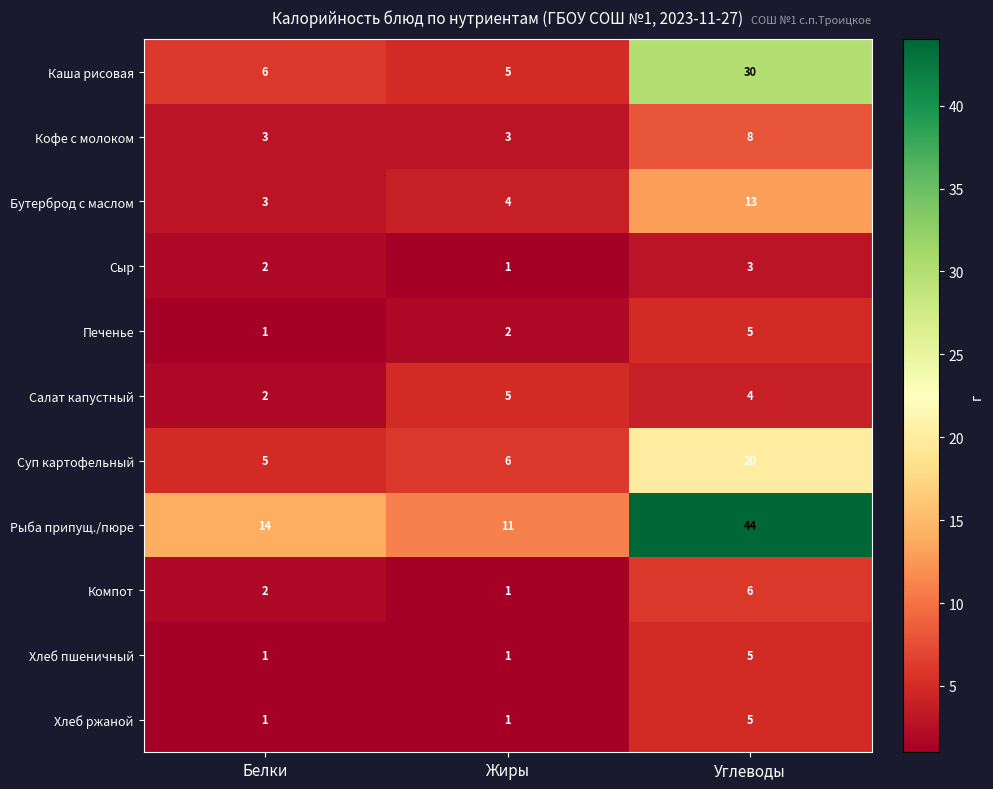

Rank the categories by Бутерброд с маслом value from highest to lowest.

Углеводы, Жиры, Белки